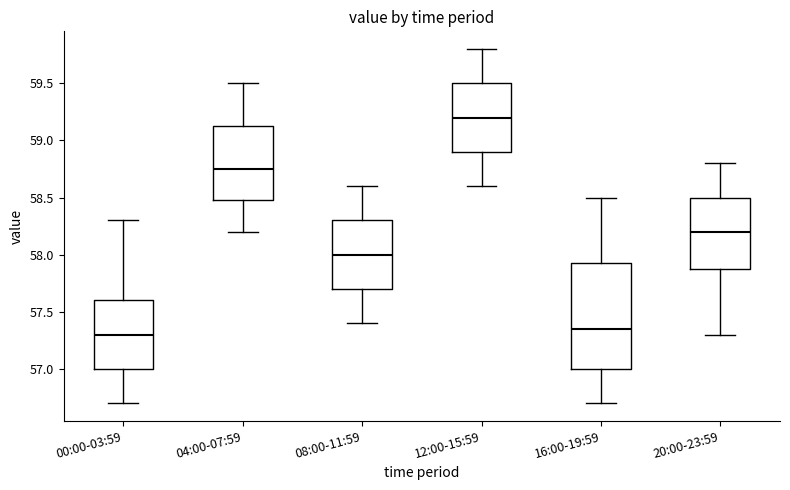

Reading left to right, transcribe this box plot: for each box, give where its median line is, the range the box spans, and where its two whiskers end, as read against the y-axis. The values are not printed on the chart, so give them approximately, as read against the axis.

00:00-03:59: median 57.30, box 57.00 to 57.60, whiskers 56.70 to 58.30
04:00-07:59: median 58.75, box 58.50 to 59.15, whiskers 58.20 to 59.50
08:00-11:59: median 58.00, box 57.70 to 58.30, whiskers 57.40 to 58.60
12:00-15:59: median 59.20, box 58.90 to 59.50, whiskers 58.60 to 59.80
16:00-19:59: median 57.35, box 57.00 to 57.95, whiskers 56.70 to 58.50
20:00-23:59: median 58.20, box 57.90 to 58.50, whiskers 57.30 to 58.80